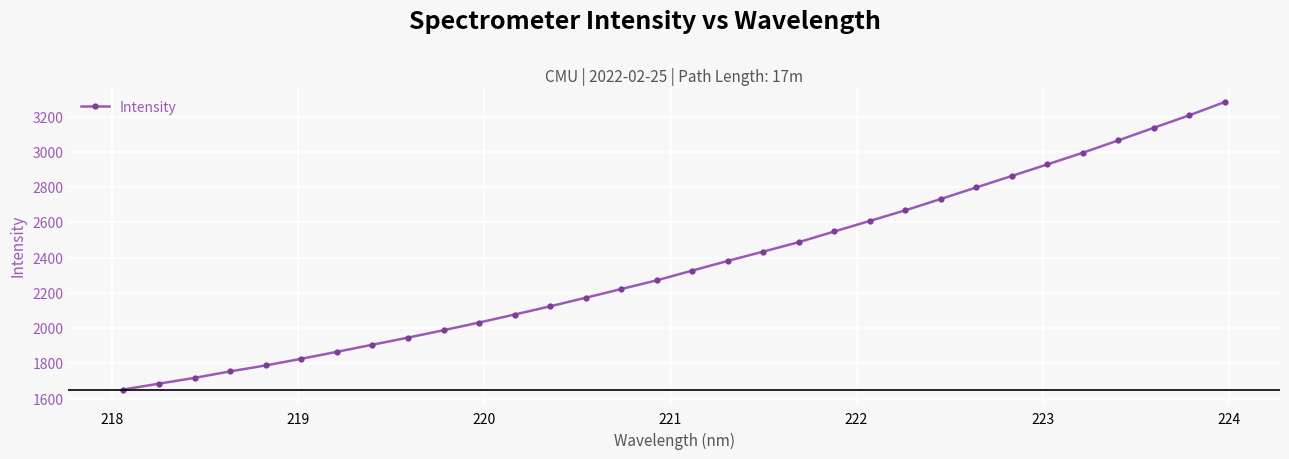

What is the maximum value shown in the chart?

3283.5